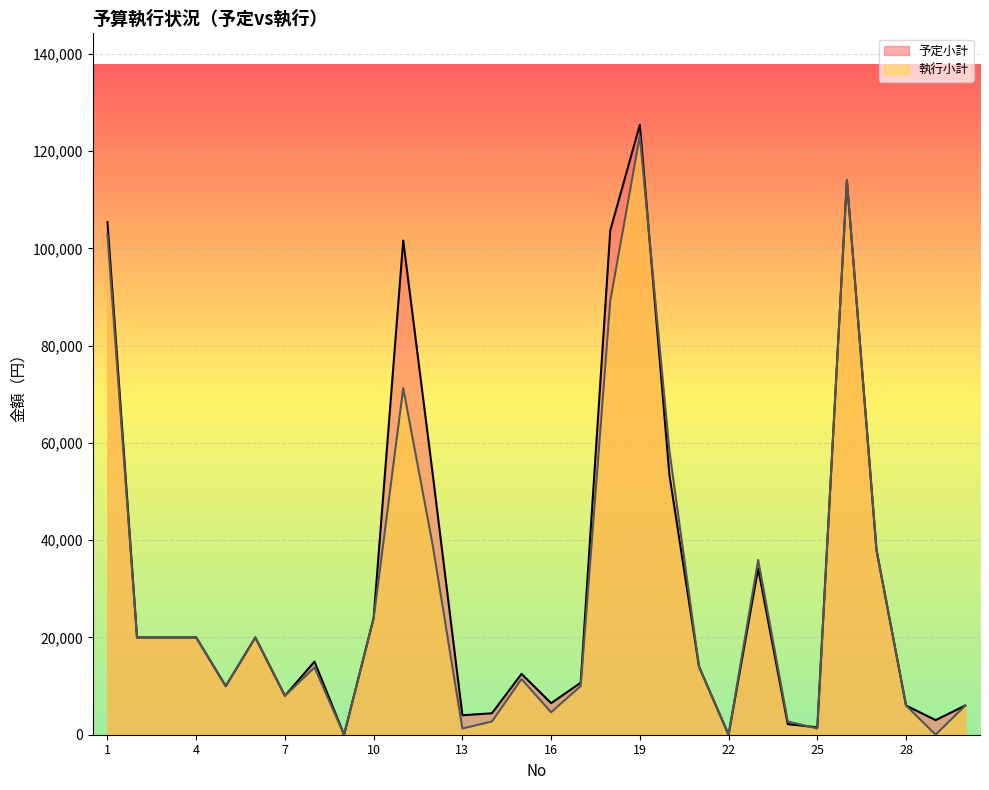

What is the sum of the 予定小計 values at 21 and 9?

14000